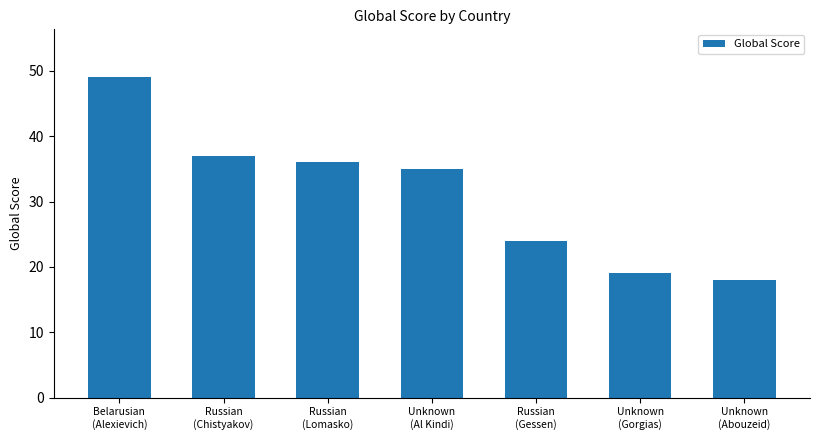

How many values are below 35?

3